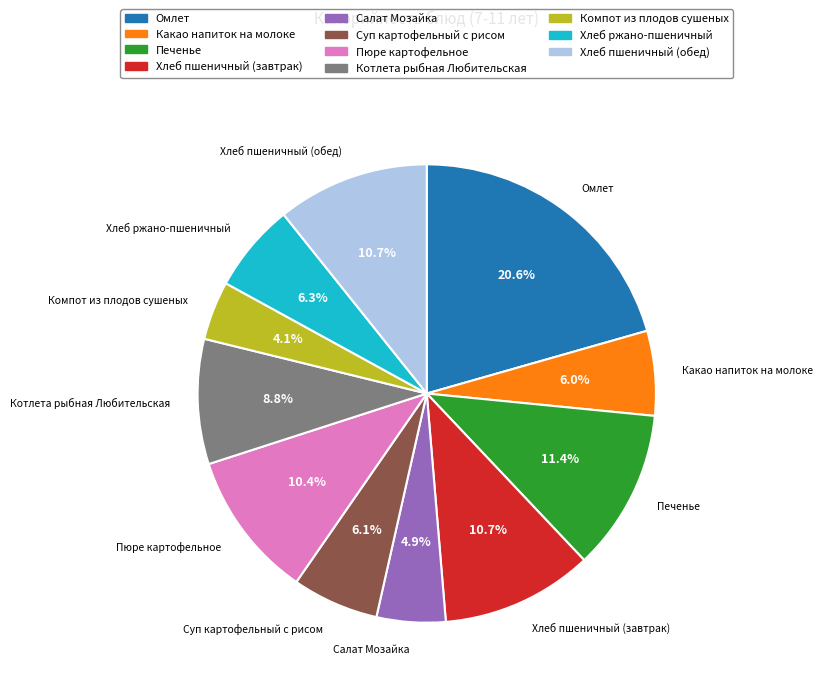

What is the total percentage of Какао напиток на молоке and Хлеб ржано-пшеничный?

12.3%